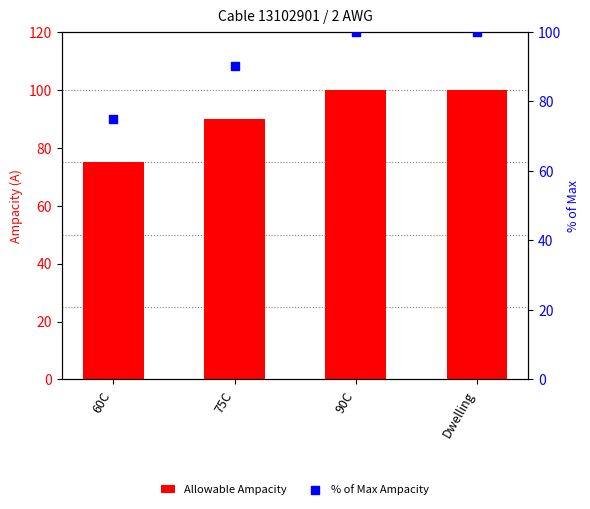

What are all the series names shown in the legend?

Allowable Ampacity, % of Max Ampacity